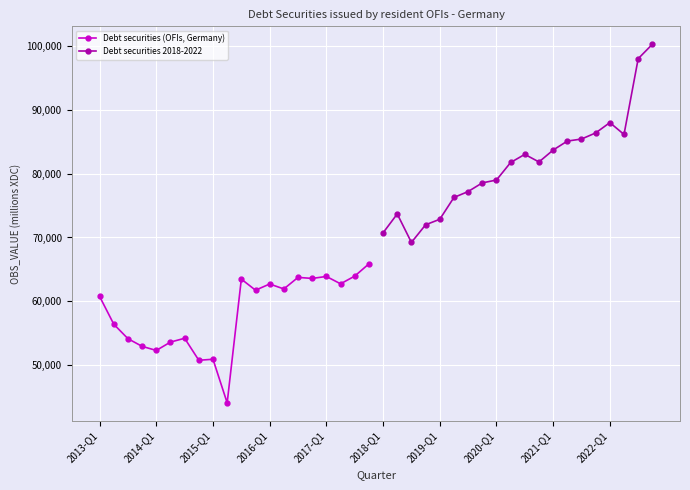

Rank the series by their maximum value, from highest to lowest.

Debt securities 2018-2022, Debt securities (OFIs, Germany)